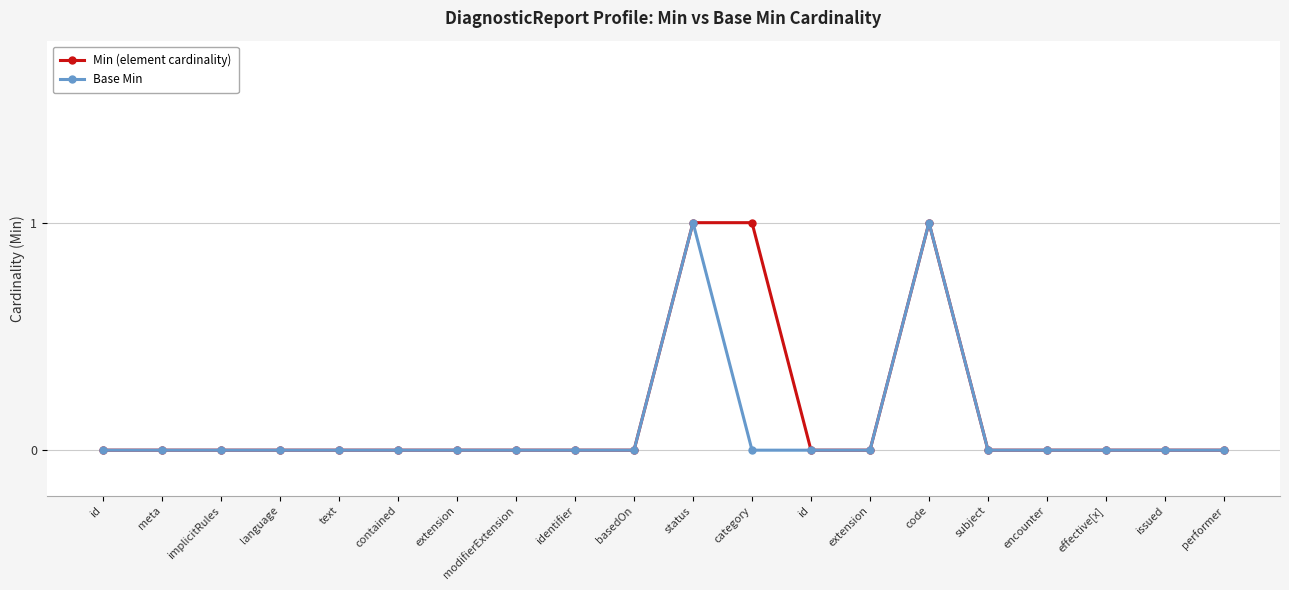

At which category is the sum across all series the highest?

status